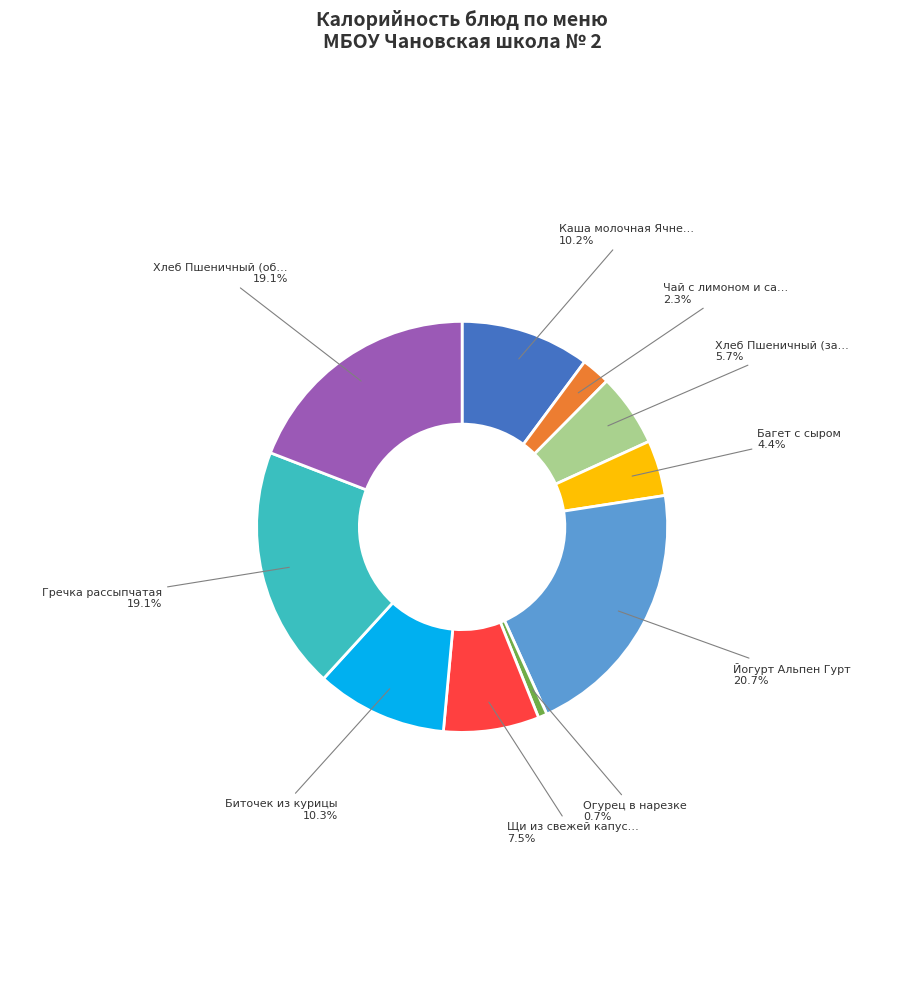

Does any single category account for the majority?

No